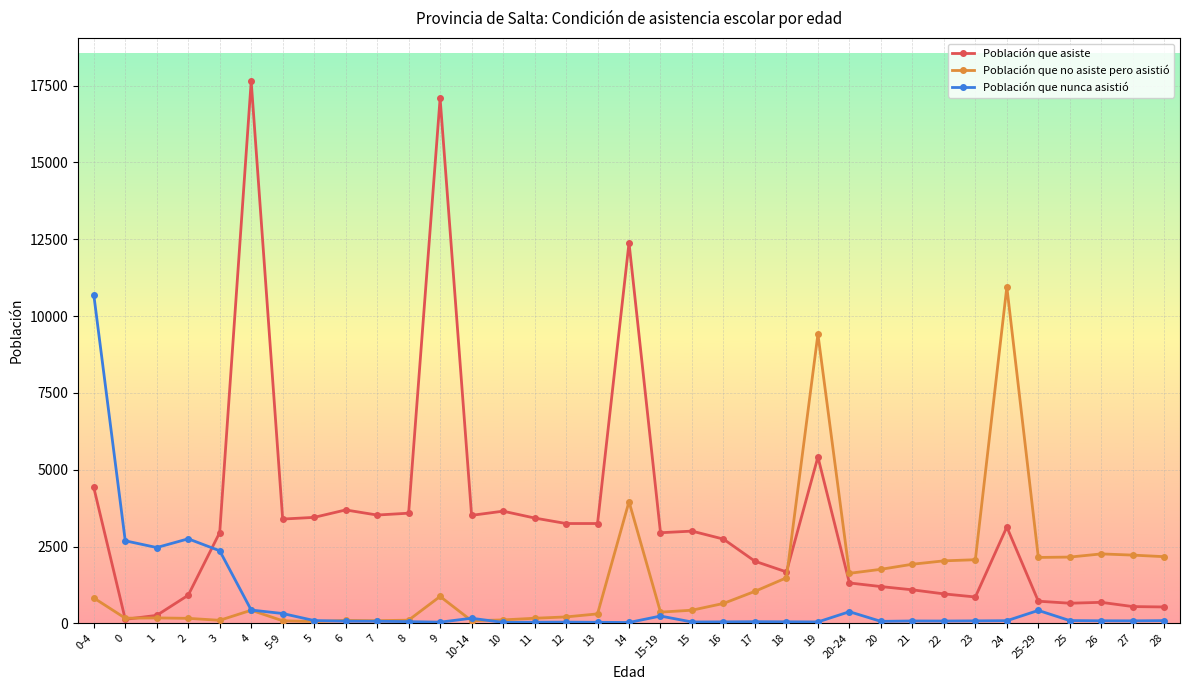

Where is the first local maximum for Población que asiste?

4